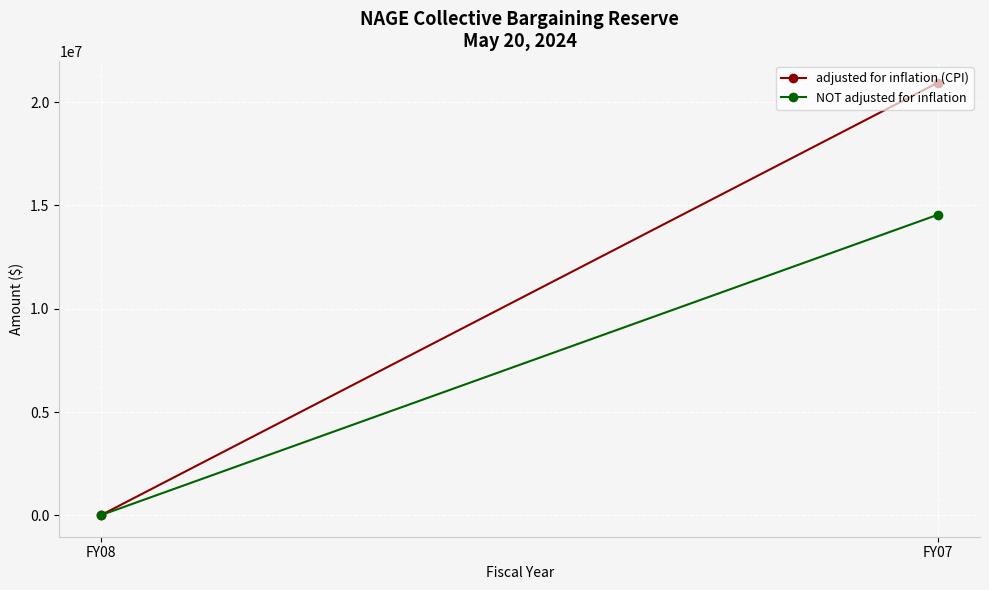

Count the number of categories in the chart.

2